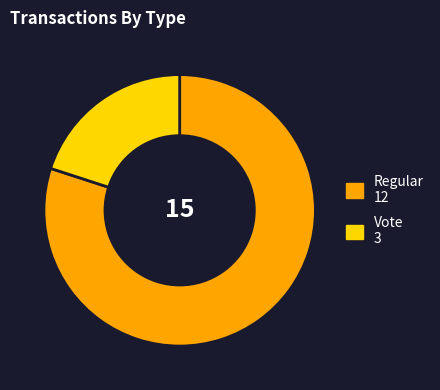

Do Regular and Vote together represent more than half of the pie?

Yes